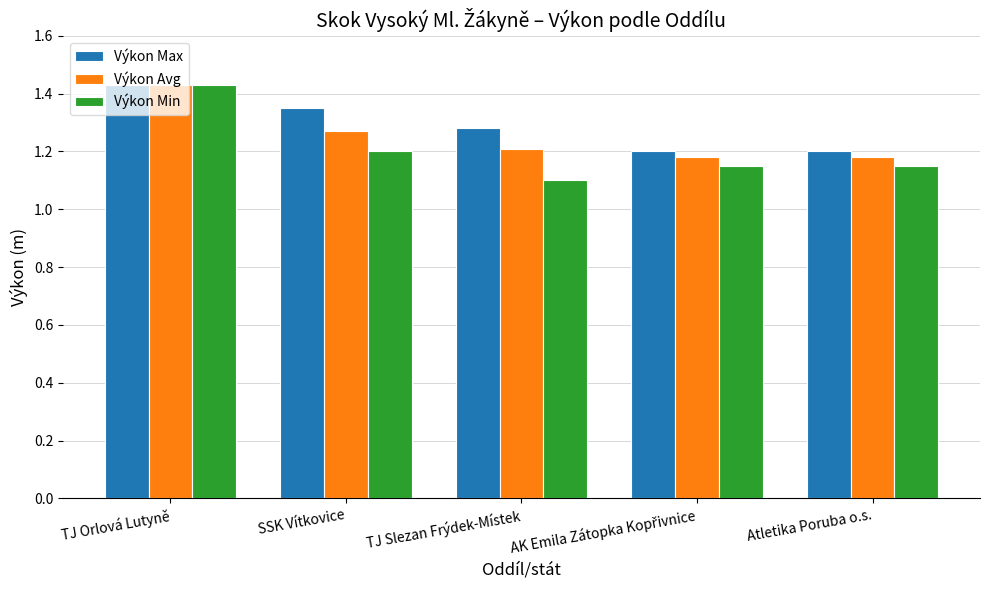

Which category has the highest value in the Výkon Max series?

TJ Orlová Lutyně